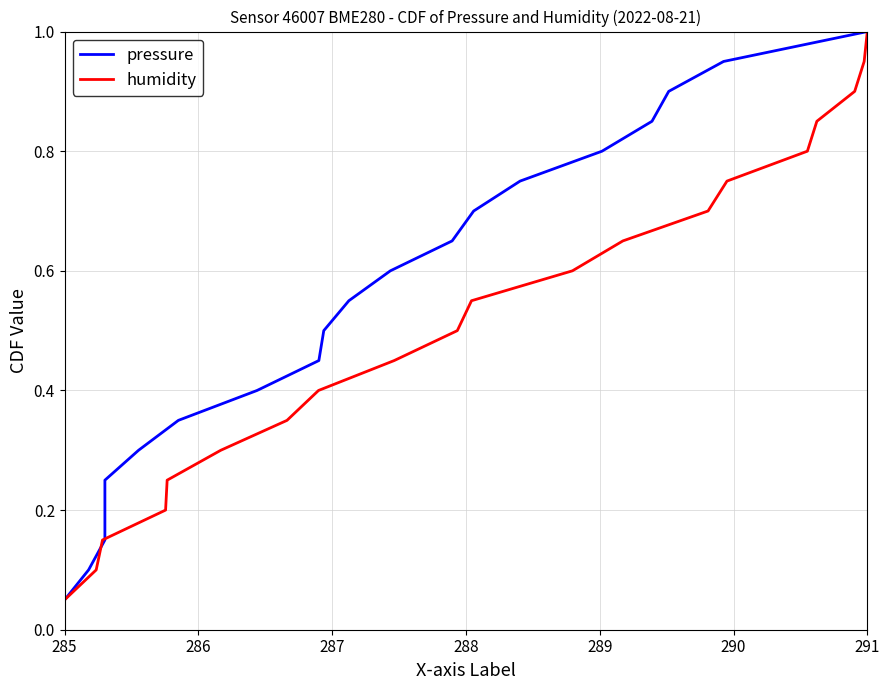

Reading left to right, list all the values displayed in this chart.

pressure: 0.1	0.1	0.1	0.2	0.2	0.3	0.3	0.4	0.5	0.5	0.6	0.6	0.7	0.7	0.8	0.8	0.8	0.9	0.9	1.0
humidity: 0.1	0.1	0.1	0.2	0.2	0.3	0.3	0.4	0.5	0.5	0.6	0.6	0.7	0.7	0.8	0.8	0.8	0.9	0.9	1.0